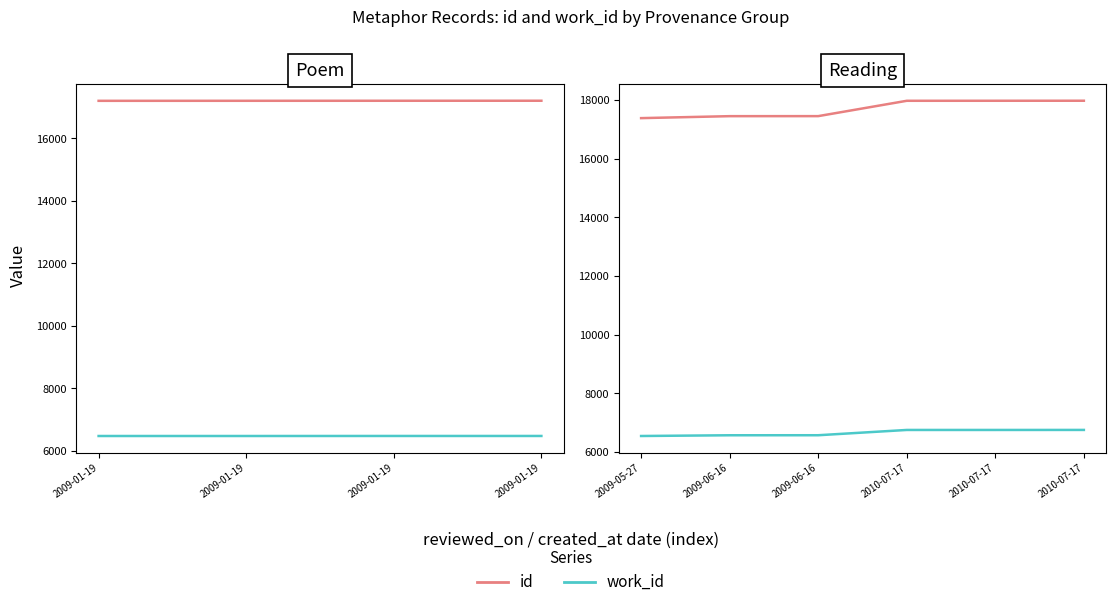

What is the average value of the work_id series?

6656